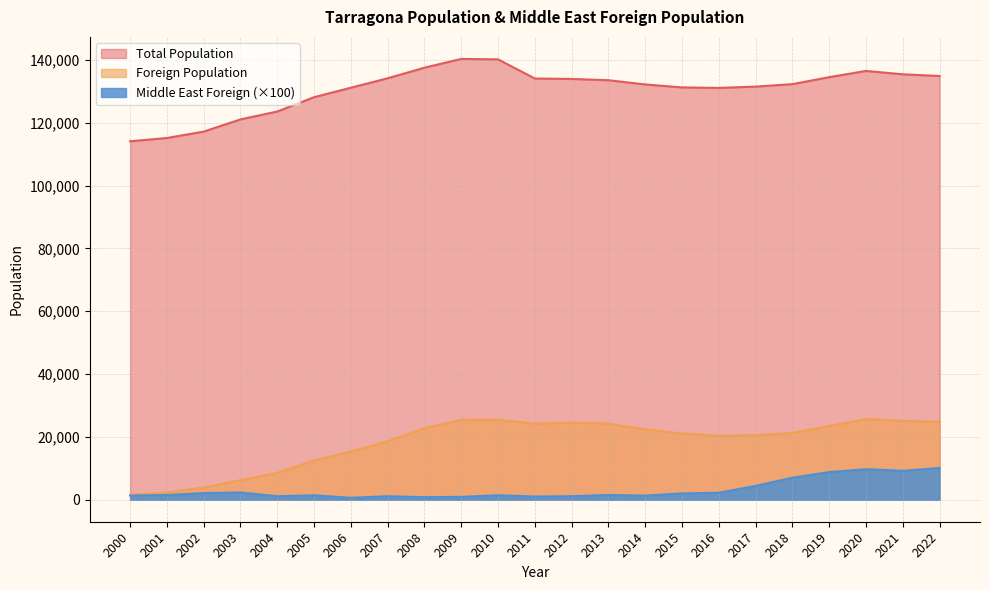

The value of Middle East Foreign at 2014 is 1300. True or false?

True